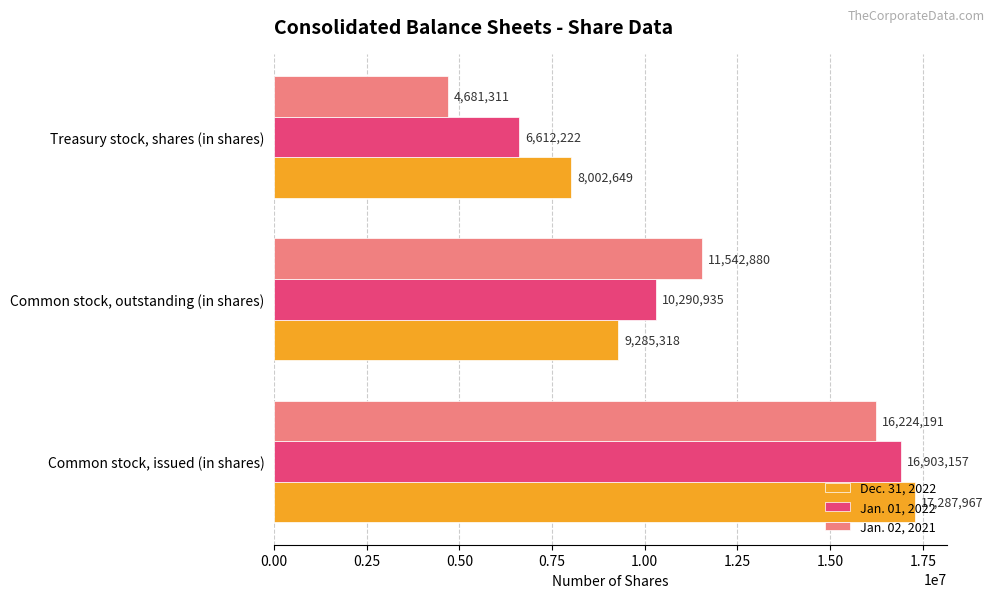

List the labels in order of Jan. 02, 2021 value, smallest first.

Treasury stock, shares (in shares), Common stock, outstanding (in shares), Common stock, issued (in shares)